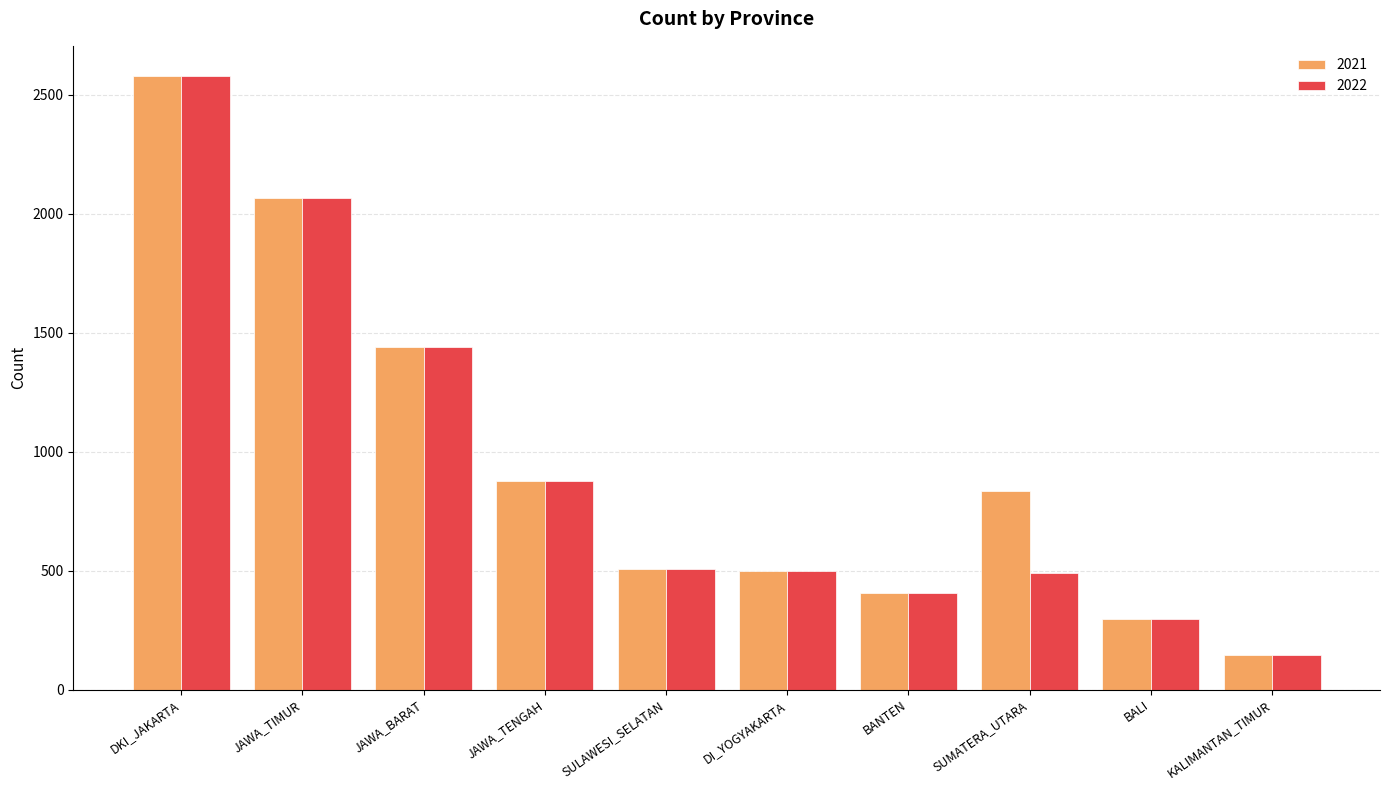

Is it true that 2021 equals 1293 at SUMATERA_UTARA?

False